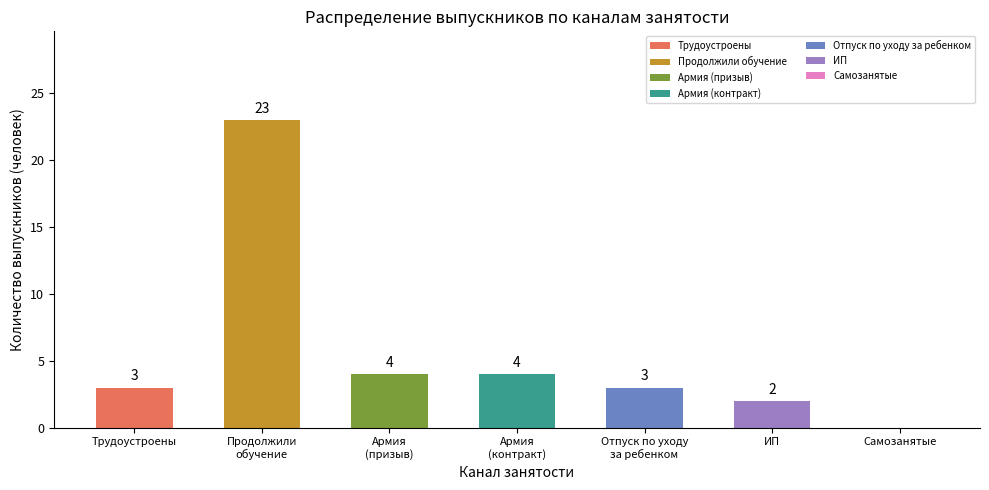

What is the greatest value displayed?

23